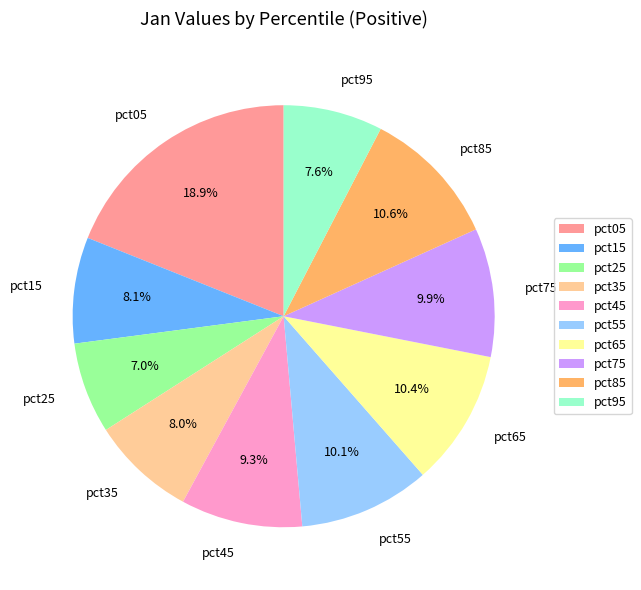

The pct05 slice represents 5% of the pie. True or false?

False